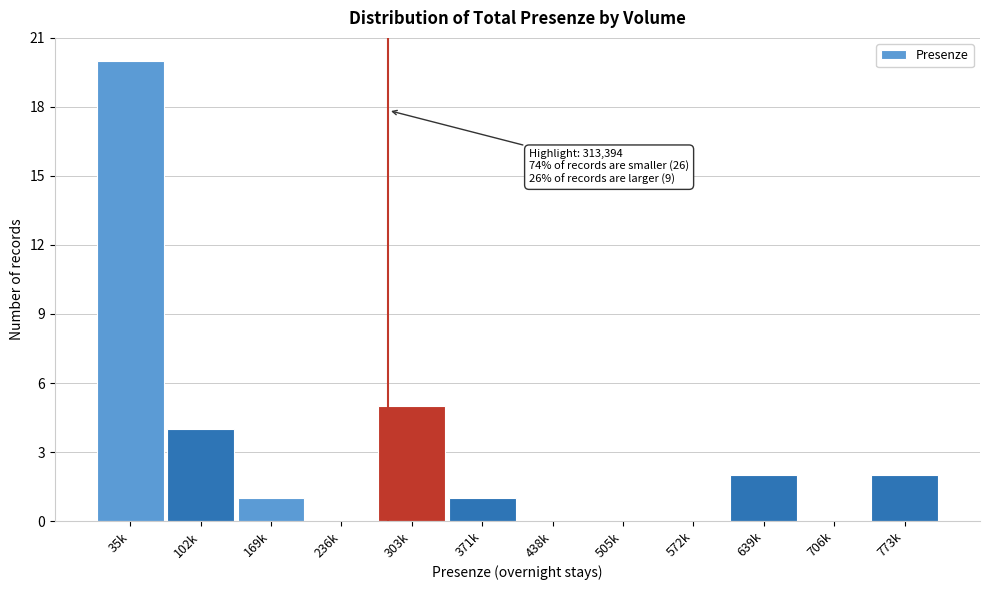

Reading left to right, list all the values displayed in this chart.

35k=20	102k=4	169k=1	236k=0	303k=5	371k=1	438k=0	505k=0	572k=0	639k=2	706k=0	773k=2